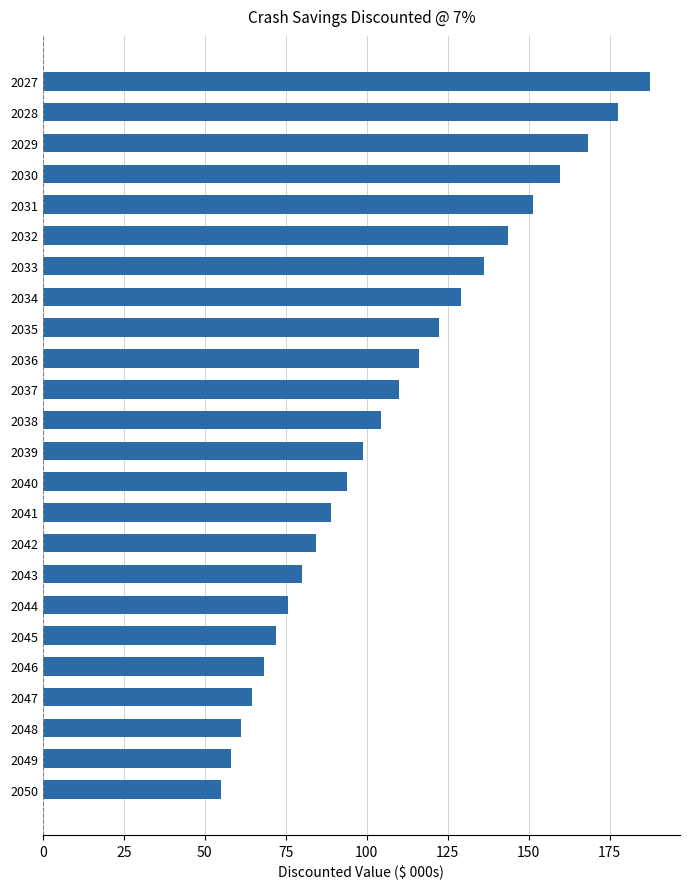

Rank the categories by value from lowest to highest.

2050, 2049, 2048, 2047, 2046, 2045, 2044, 2043, 2042, 2041, 2040, 2039, 2038, 2037, 2036, 2035, 2034, 2033, 2032, 2031, 2030, 2029, 2028, 2027